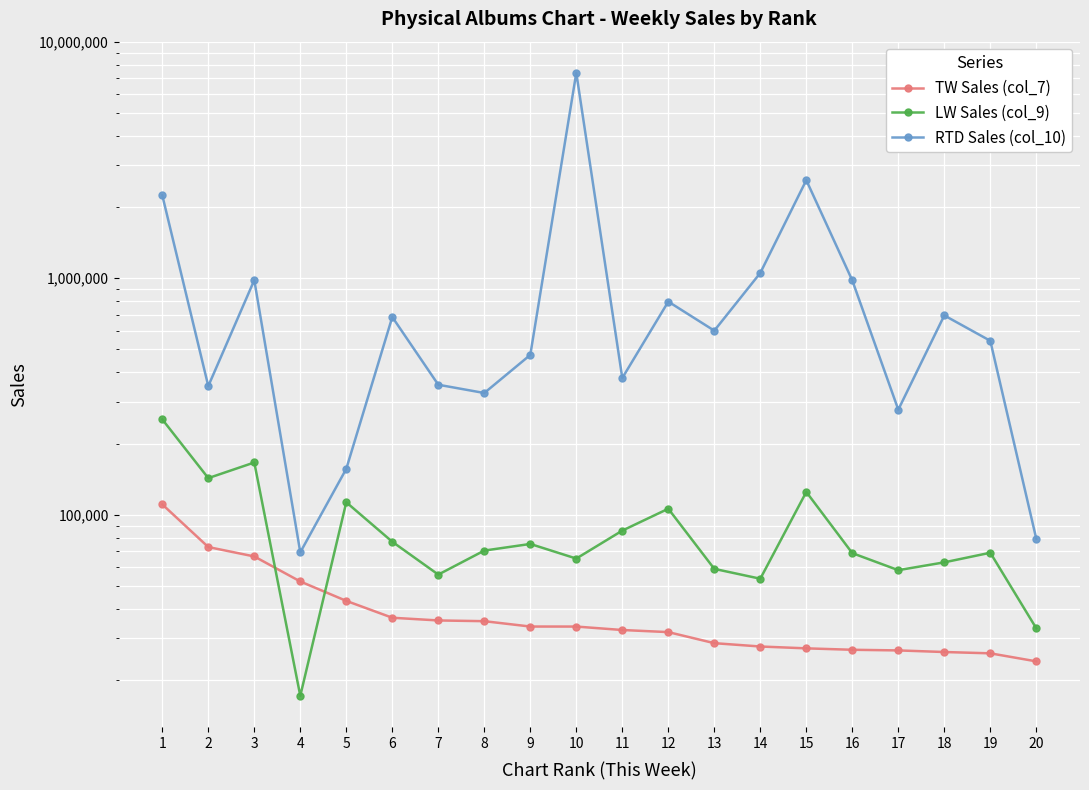

True or false: LW Sales (col_9) has more than 1 interior local peaks.

True